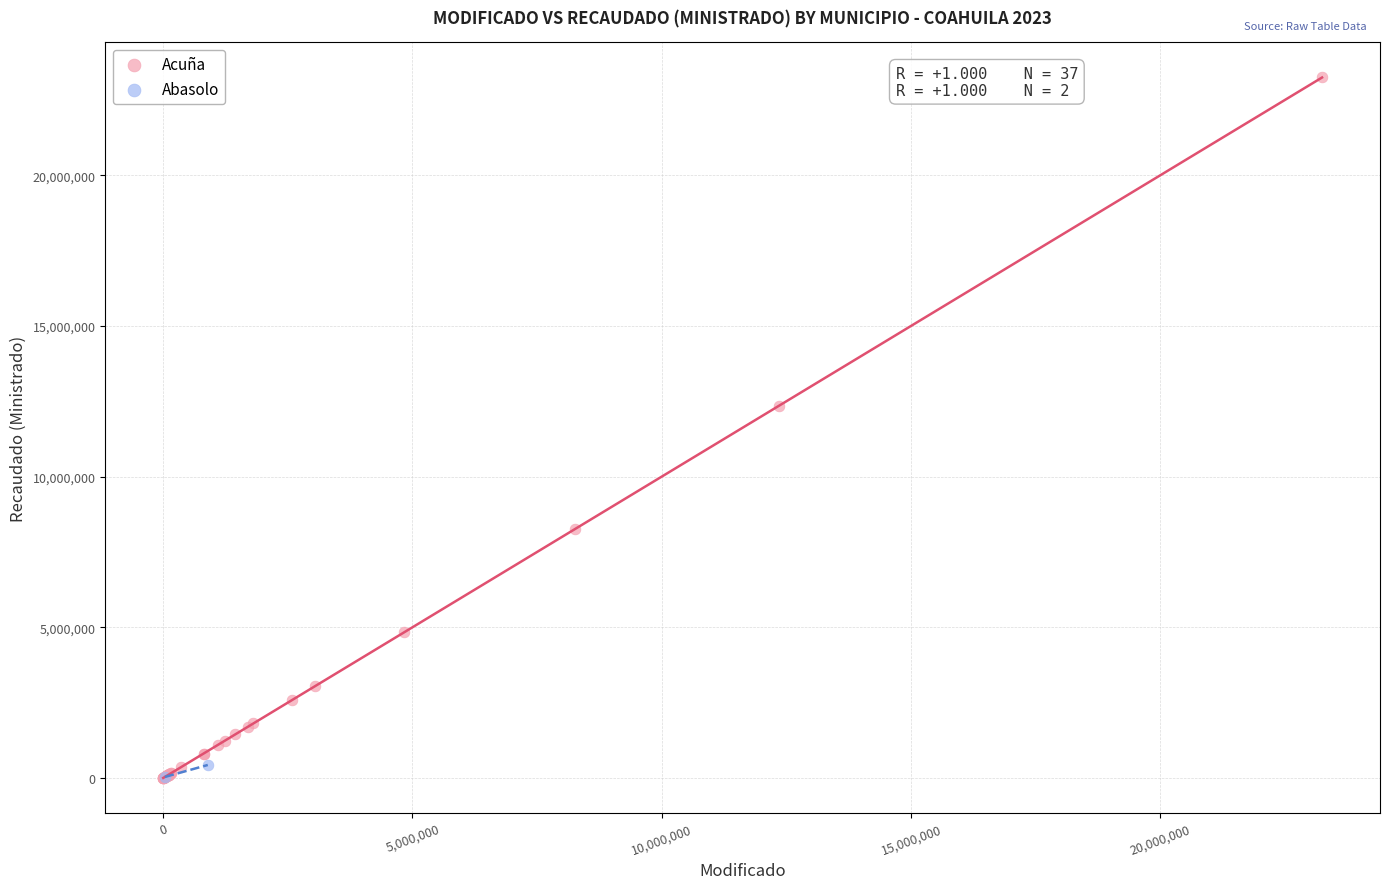

What are all the series names shown in the legend?

Acuña, Abasolo